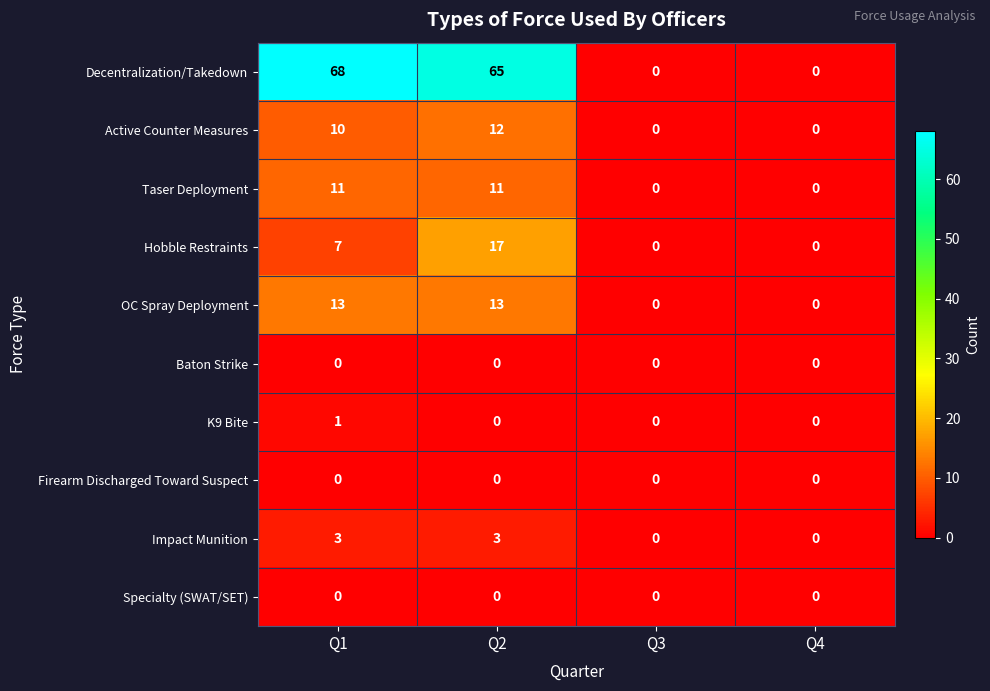

Between Q1 and Q3, which series saw the biggest shift?

Decentralization/Takedown